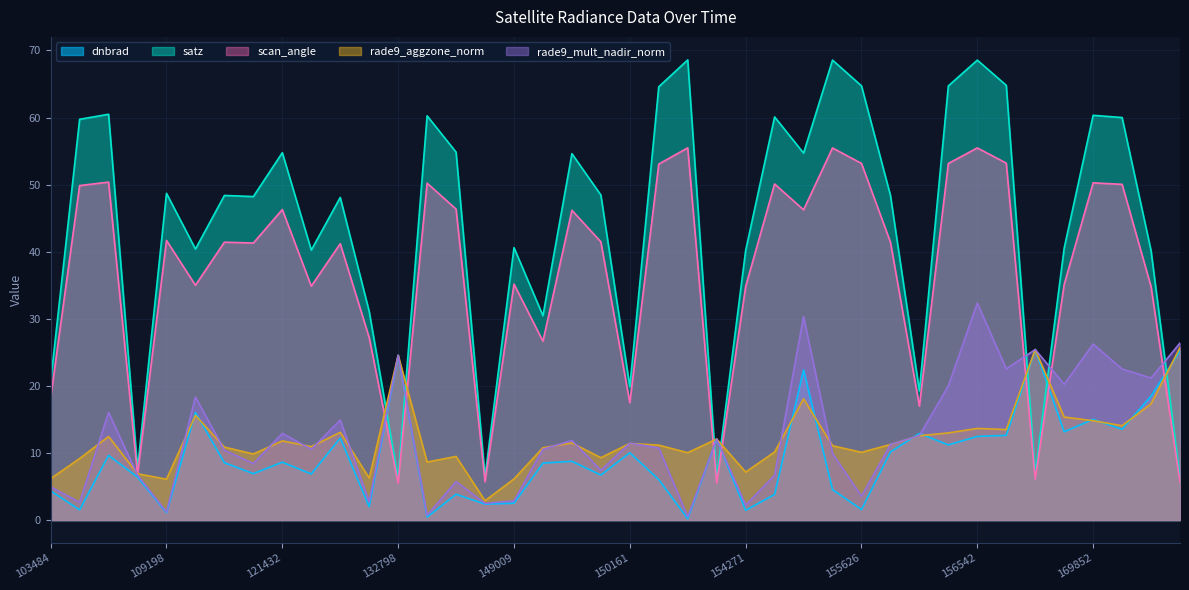

What is the value of the rade9_aggzone_norm point at the 33rd from the left?

13.7